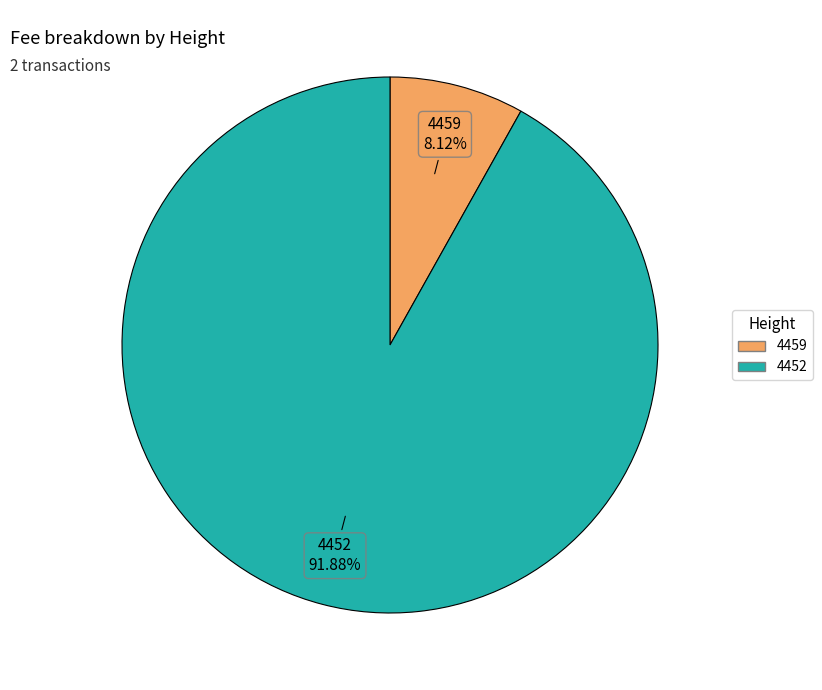

How many slices are in this pie chart?

2